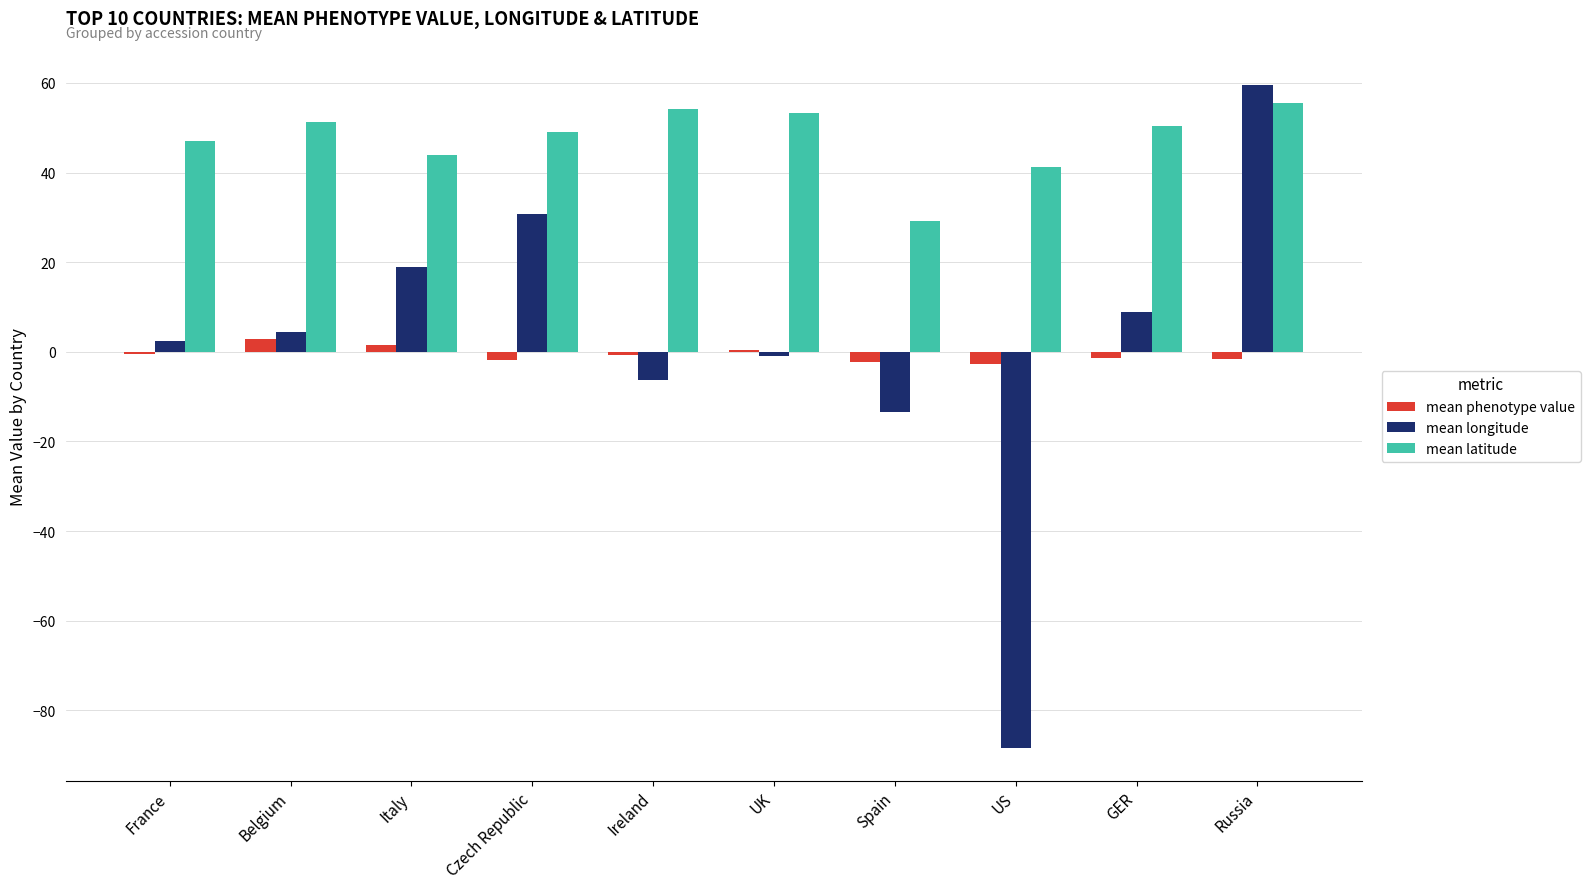

Which series has the largest total across all categories?

mean latitude